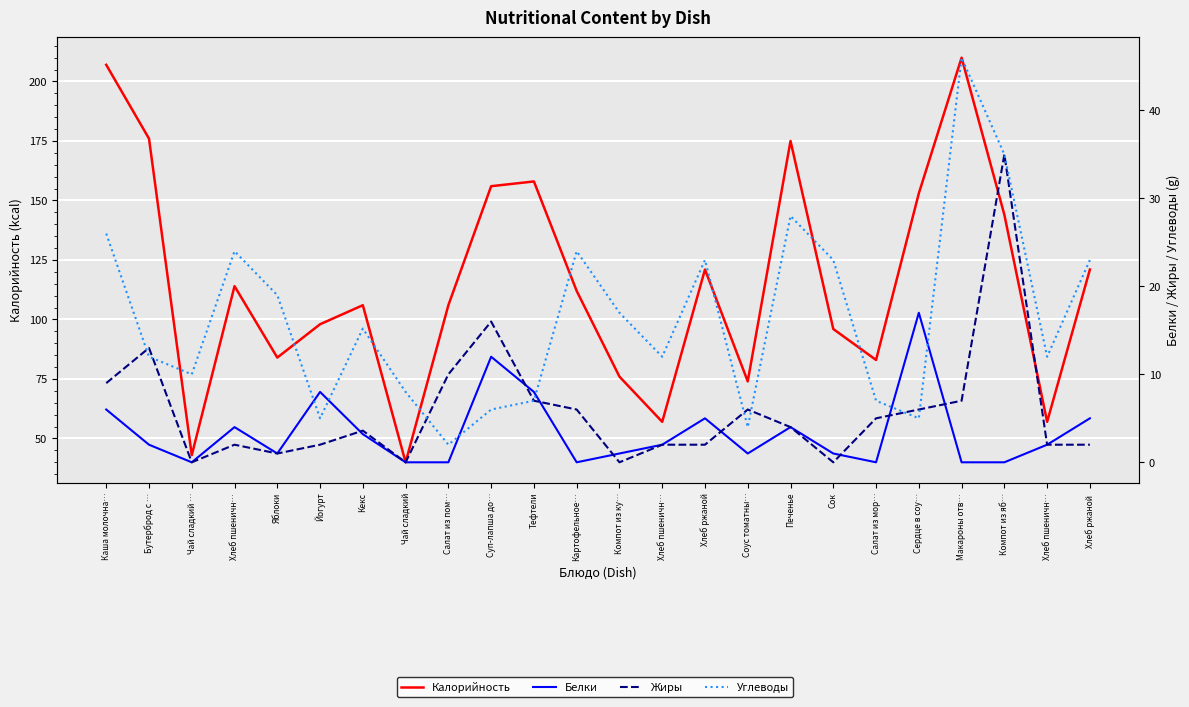

Which series changed the most between Салат из мор… and Макароны отв…?

Калорийность